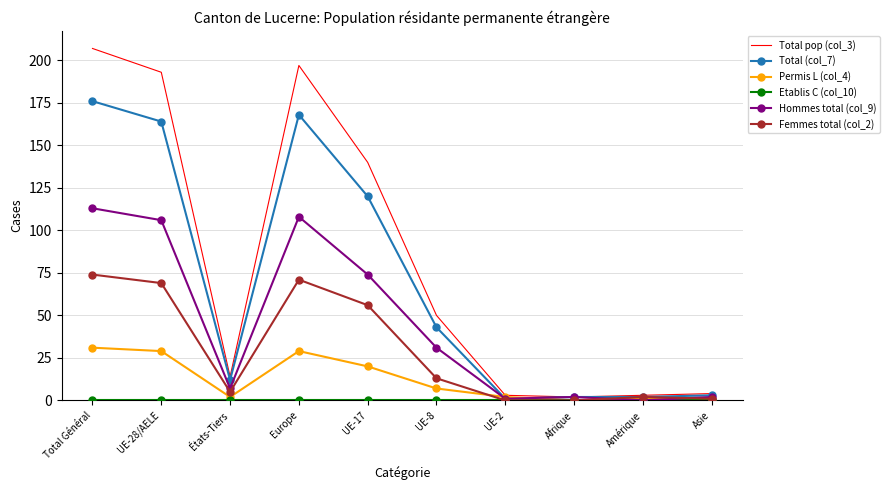

What value does the Total (col_7) series have at UE-28/AELE, to the nearest 50?

150